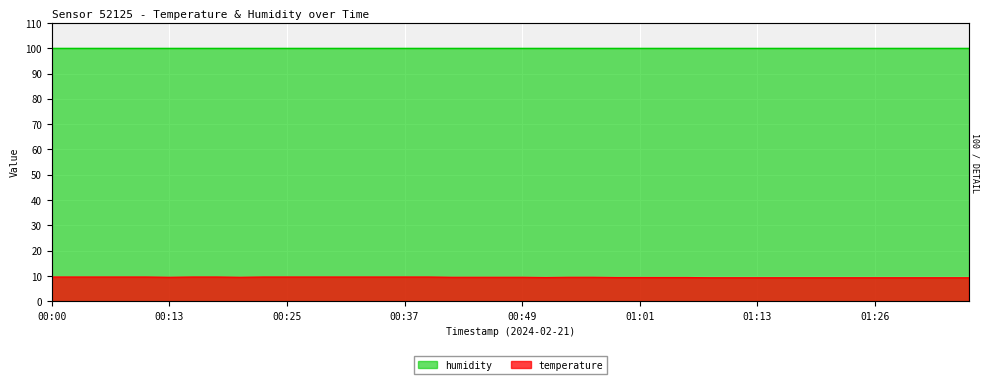

Where is the first local minimum?

00:13